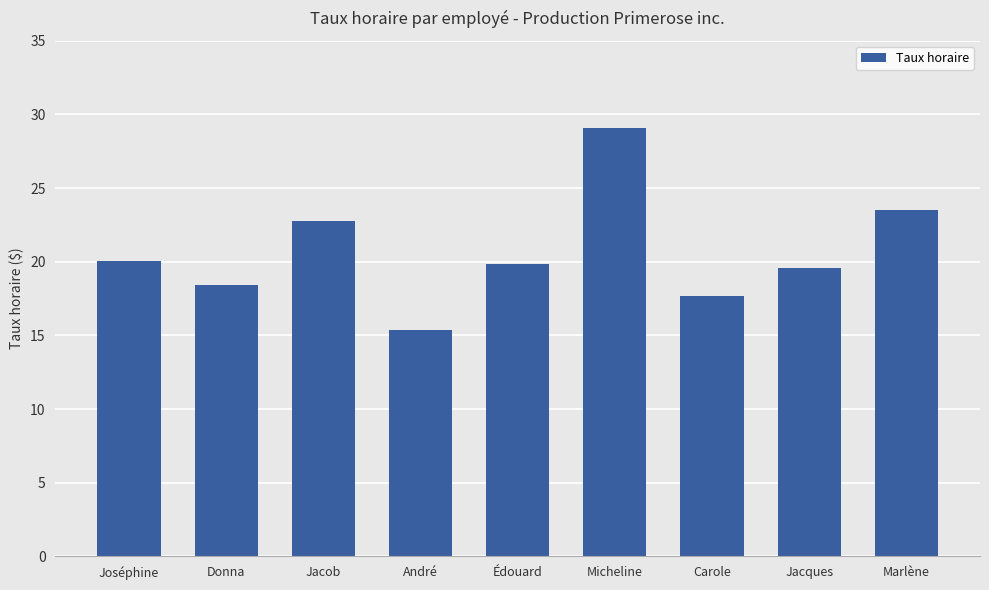

What is the approximate value at Édouard?

19.9